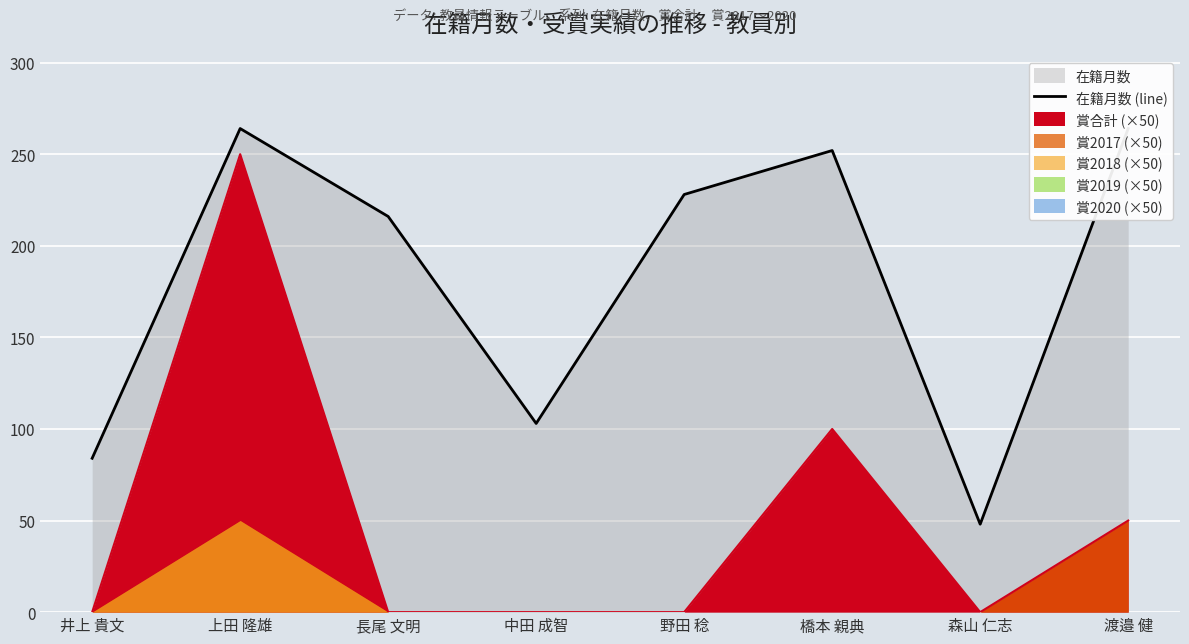

What is the label of the 5th point from the left?

野田 稔